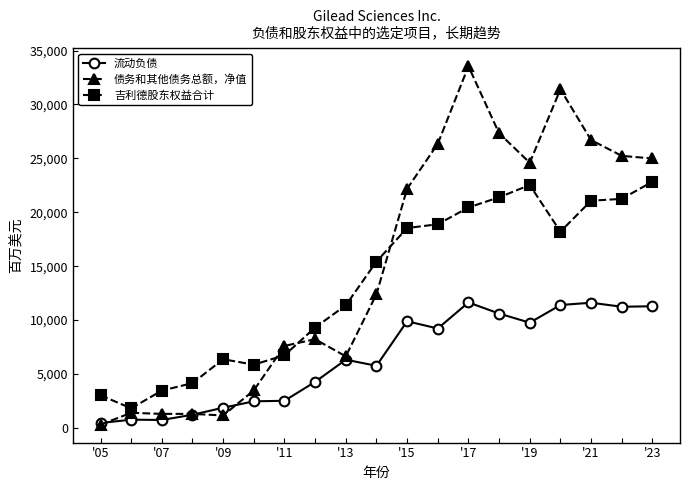

True or false: 债务和其他债务总额，净值 has more than 1 interior local peaks.

True